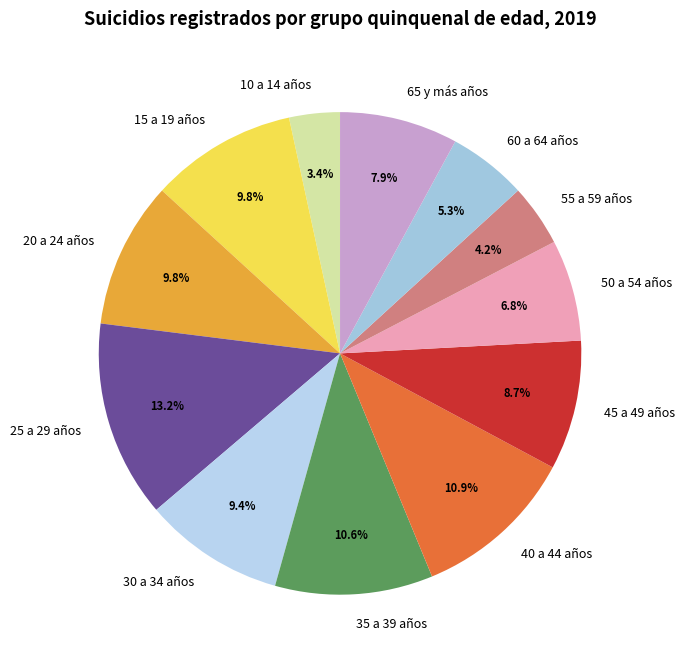

What is the largest slice in the pie chart?

25 a 29 años